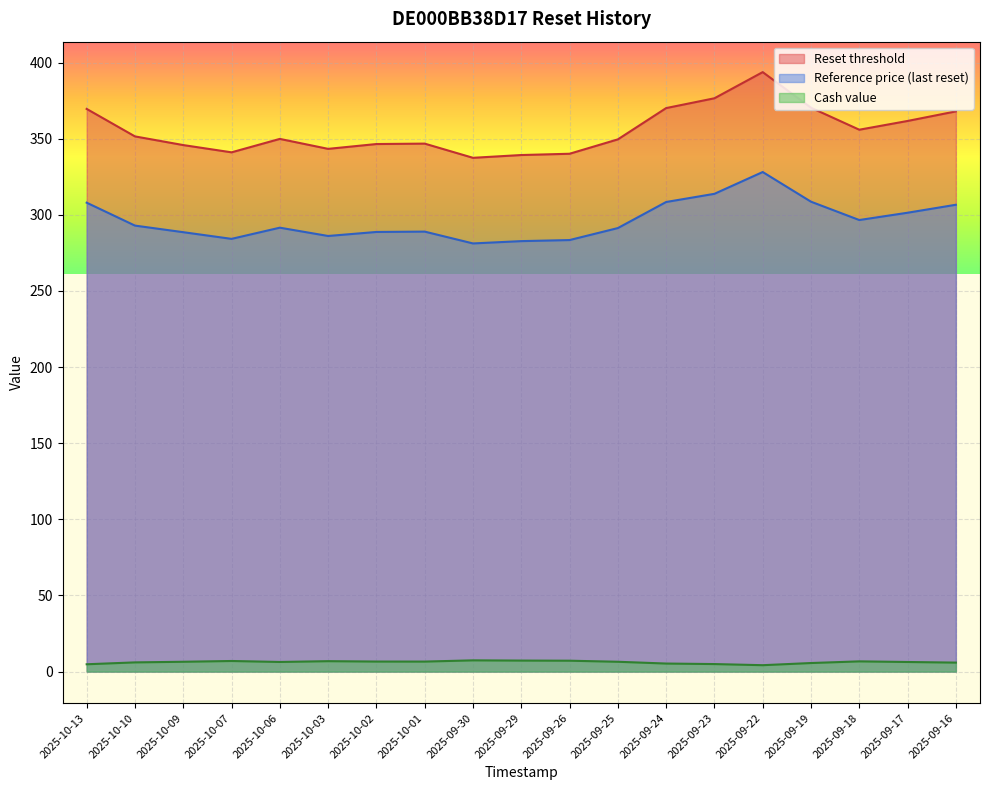

Which category has the highest value in the Reference price (last reset) series?

2025-09-22